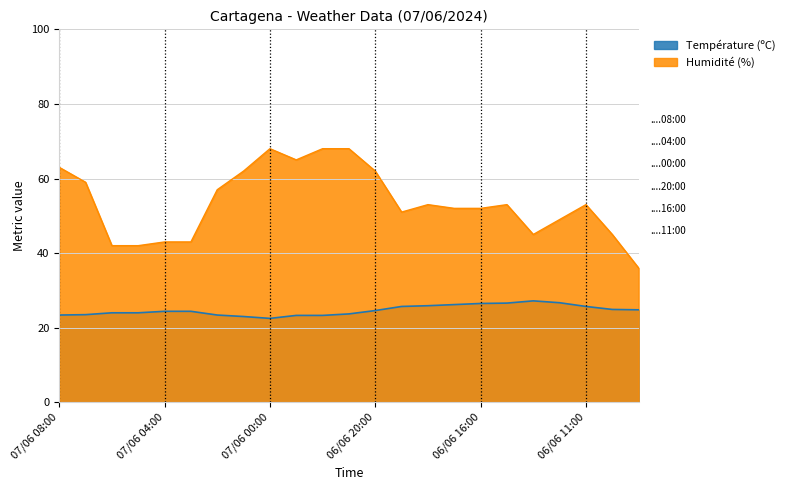

What is the lowest value of the Température (ºC) series?

22.5